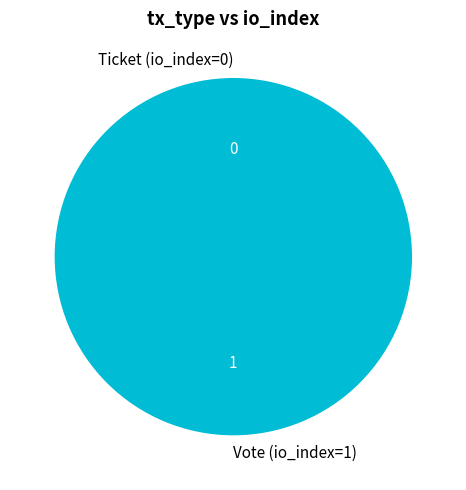

What is the largest slice in the pie chart?

Vote (io_index=1)